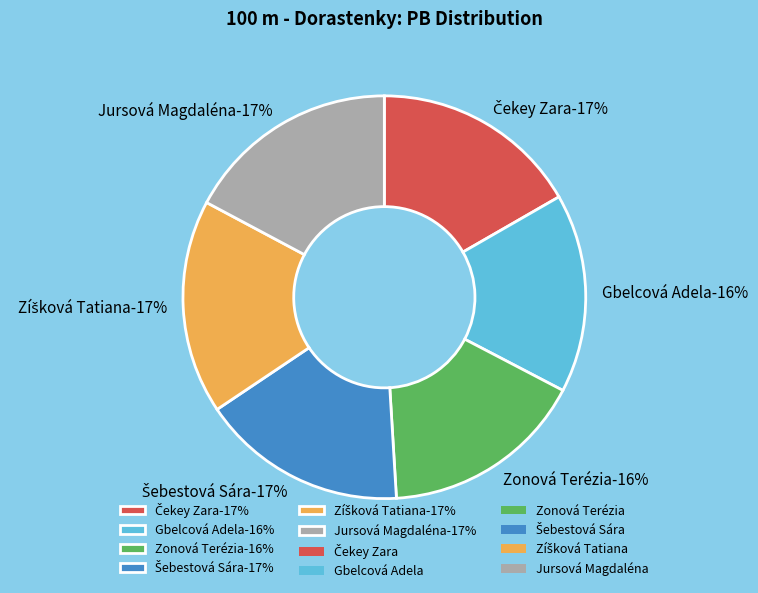

What is the change in value from Čekey Zara to Gbelcová Adela?

-0.6